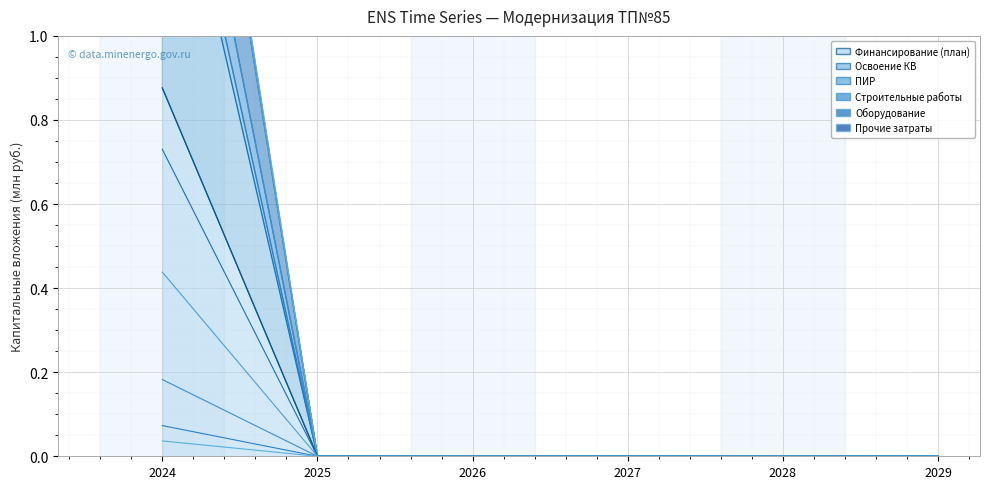

True or false: Строительные работы and ПИР cross at least once.

False